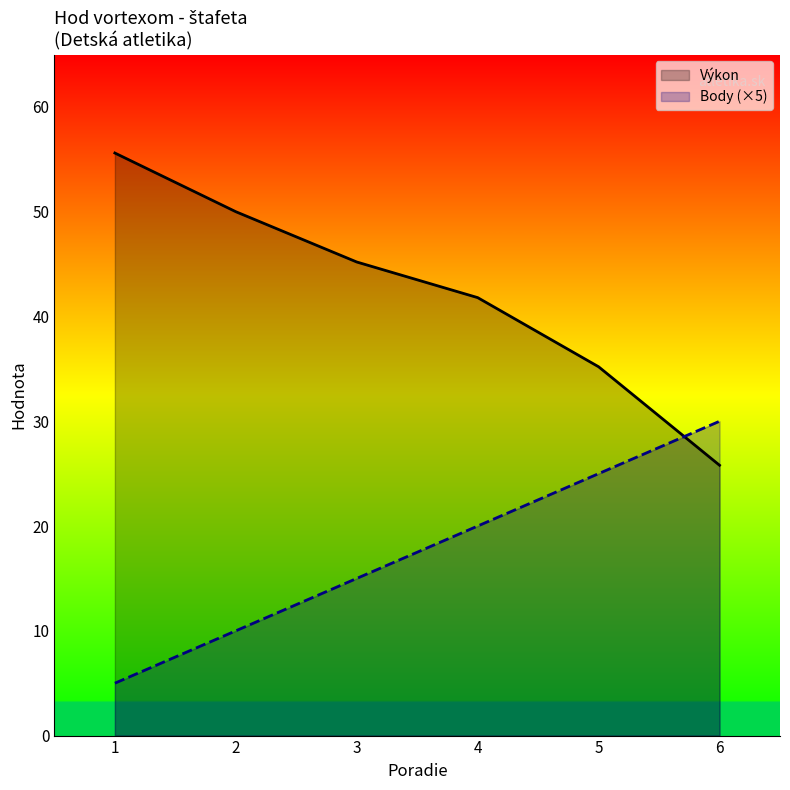

At which label does Výkon reach its peak?

1